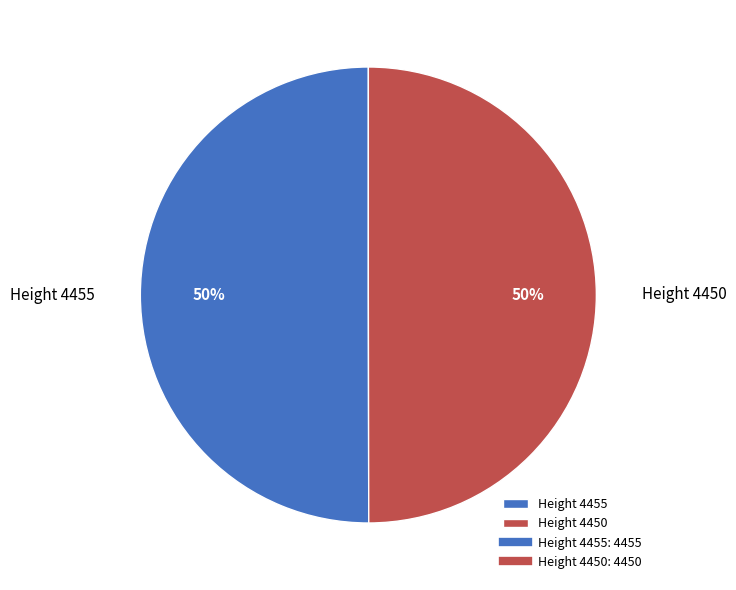

To the nearest percent, what percentage of the pie is Height 4450?

50%